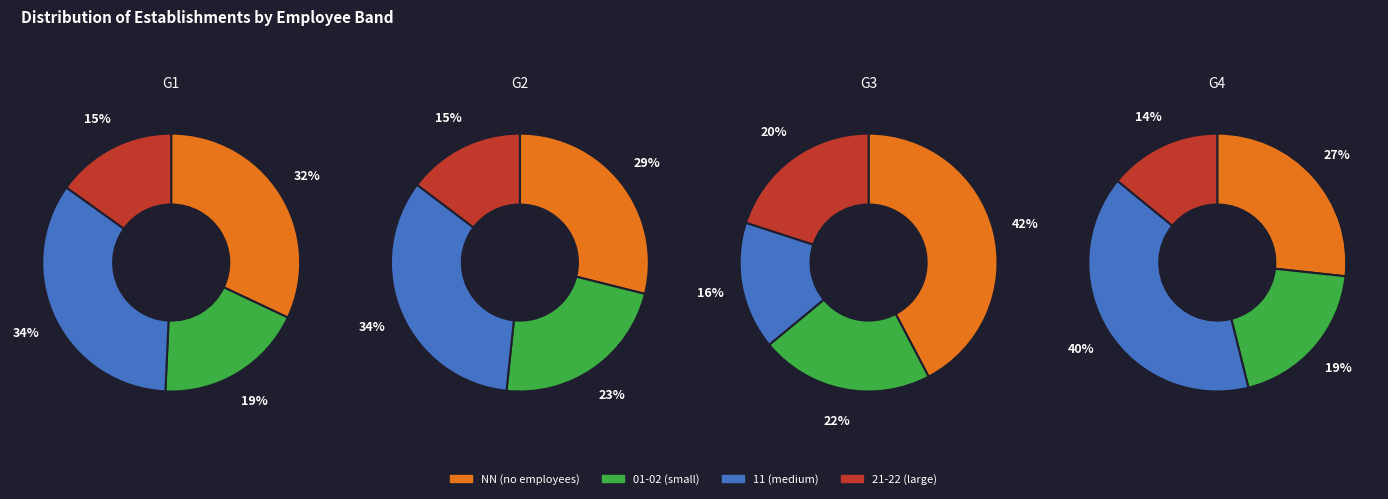

Which has a higher value, 11 or 02?

11